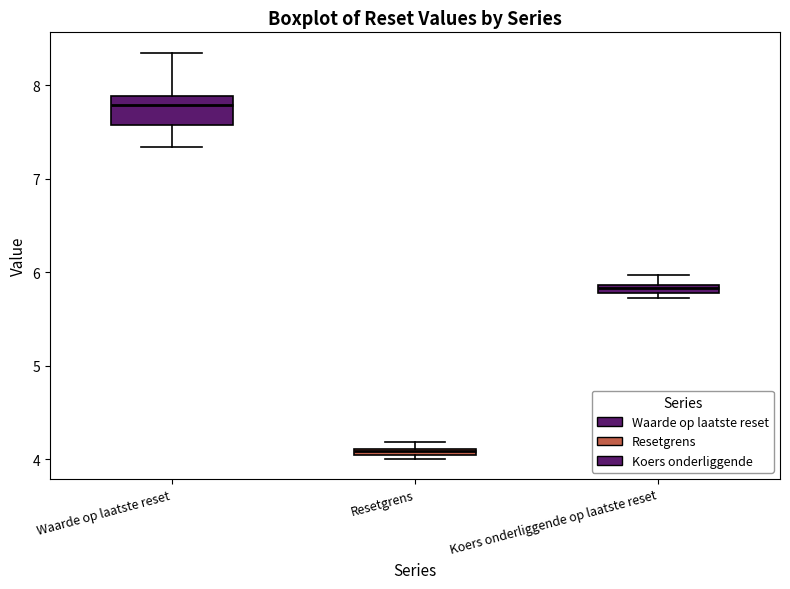

Which box's median line is the highest?

Waarde op laatste reset